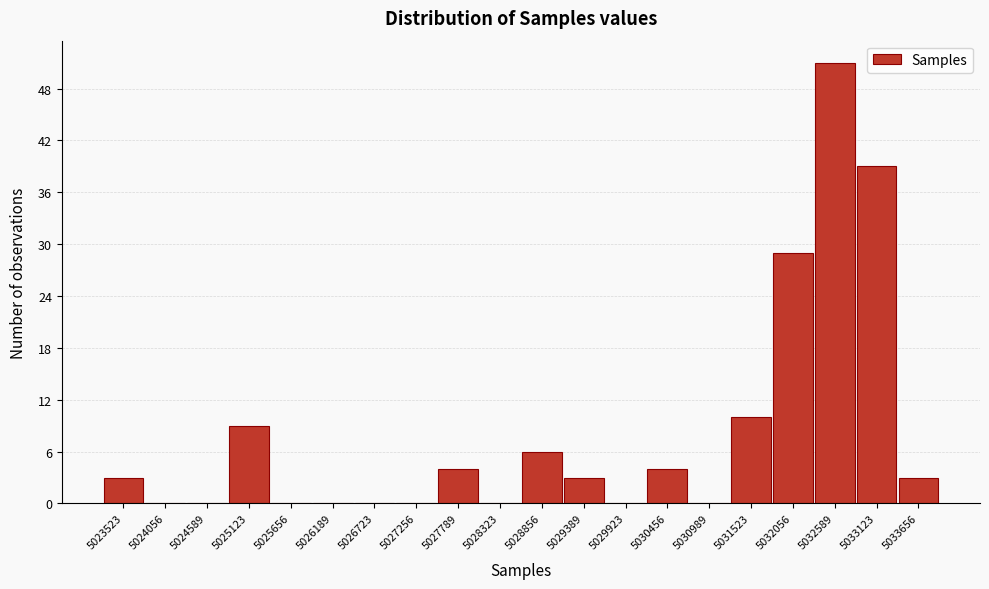

Reading left to right, what are all the values shown in this chart?

5023523=3	5024056=0	5024589=0	5025123=9	5025656=0	5026189=0	5026723=0	5027256=0	5027789=4	5028323=0	5028856=6	5029389=3	5029923=0	5030456=4	5030989=0	5031523=10	5032056=29	5032589=51	5033123=39	5033656=3